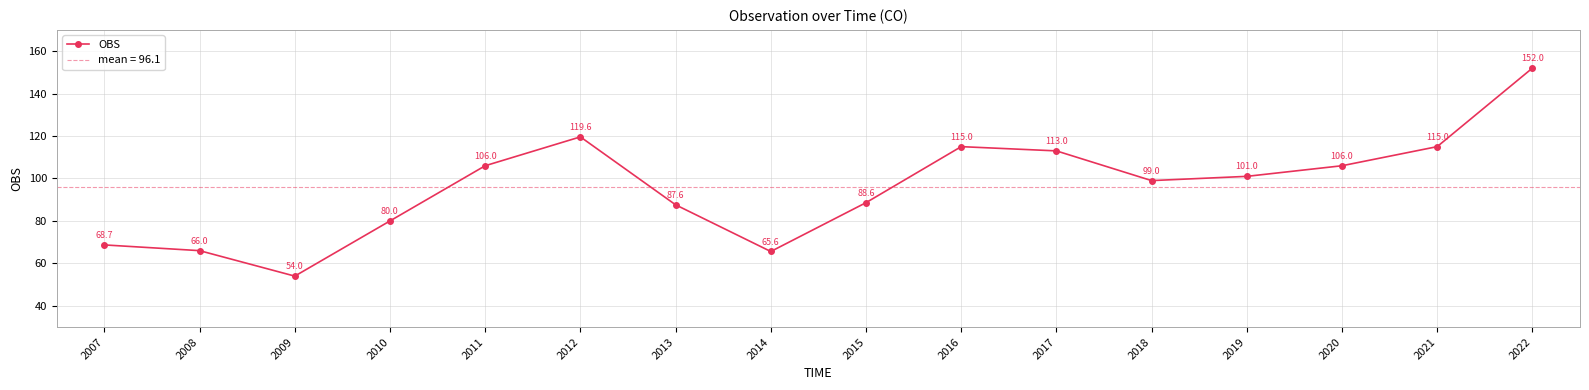

Where is the first local maximum?

2012